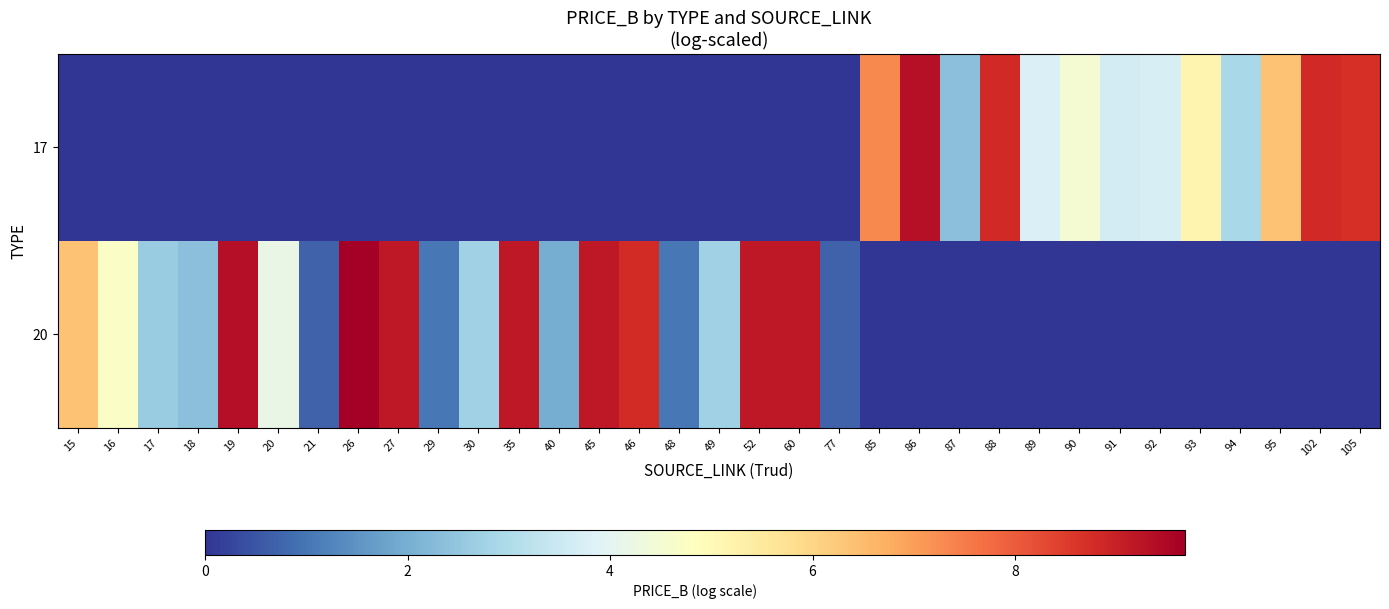

At which category is the sum across all series the highest?

26